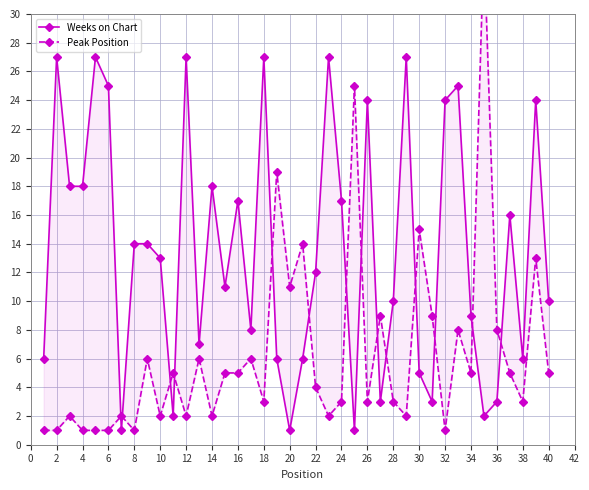

The Peak Position series shows 3 at 2. True or false?

False